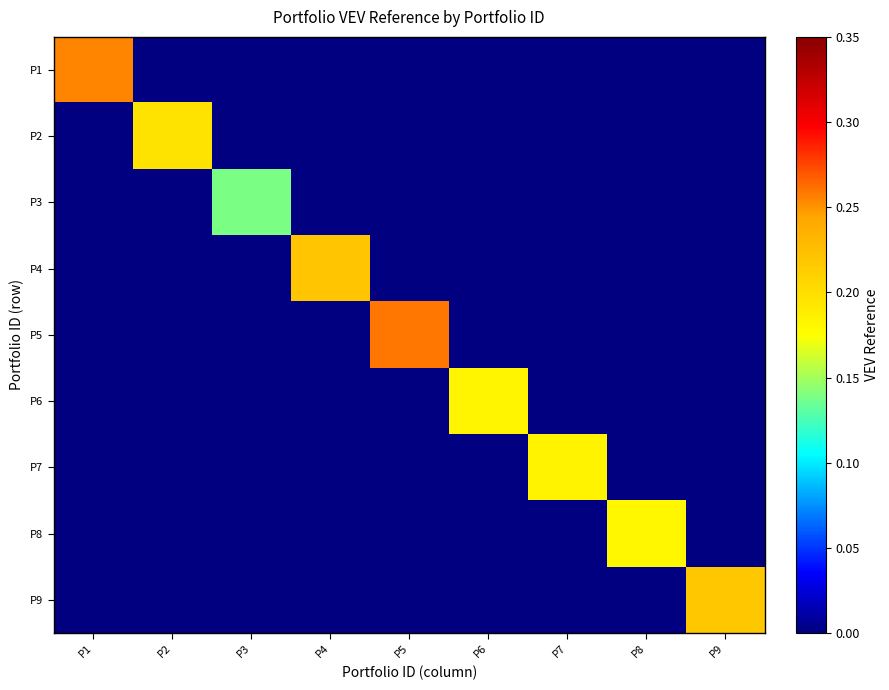

At how many categories does at least one series exceed 0?

9